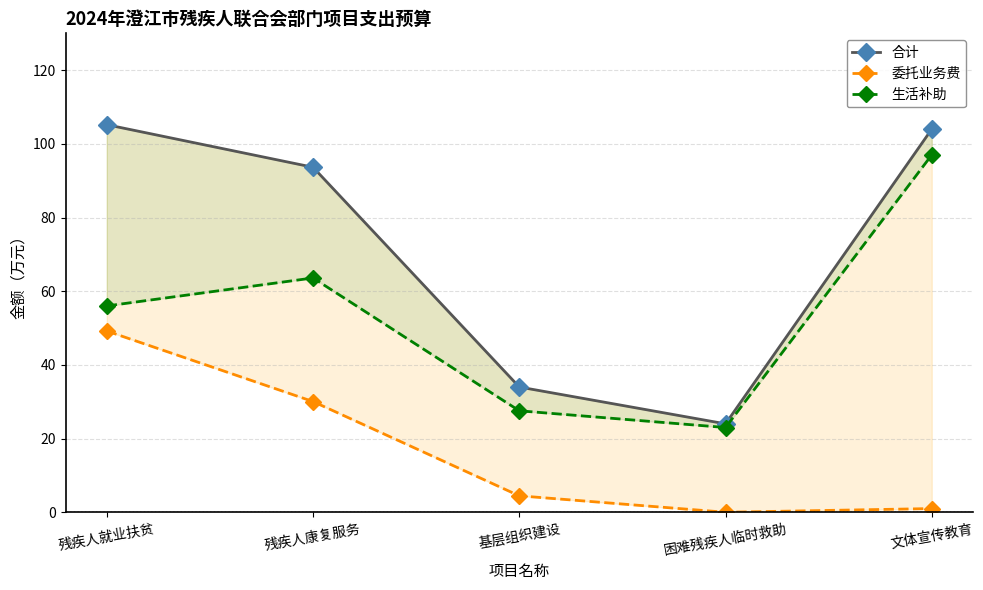

What is the difference between the maximum and minimum values in the 委托业务费 series?

49.2